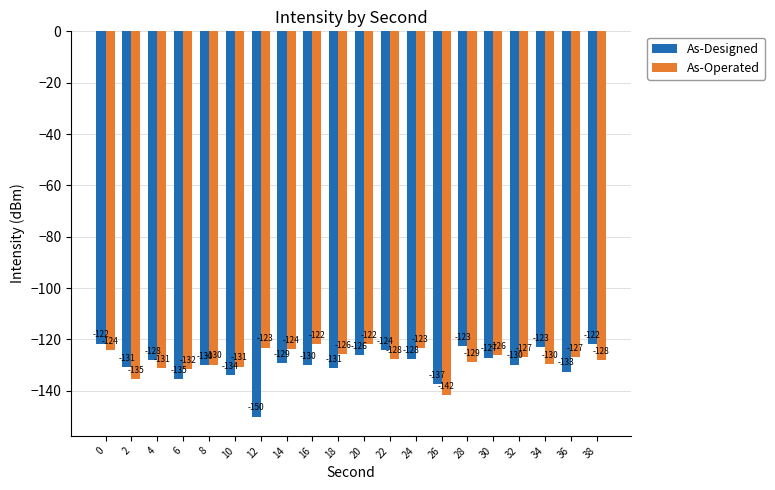

How many groups of bars are there?

20